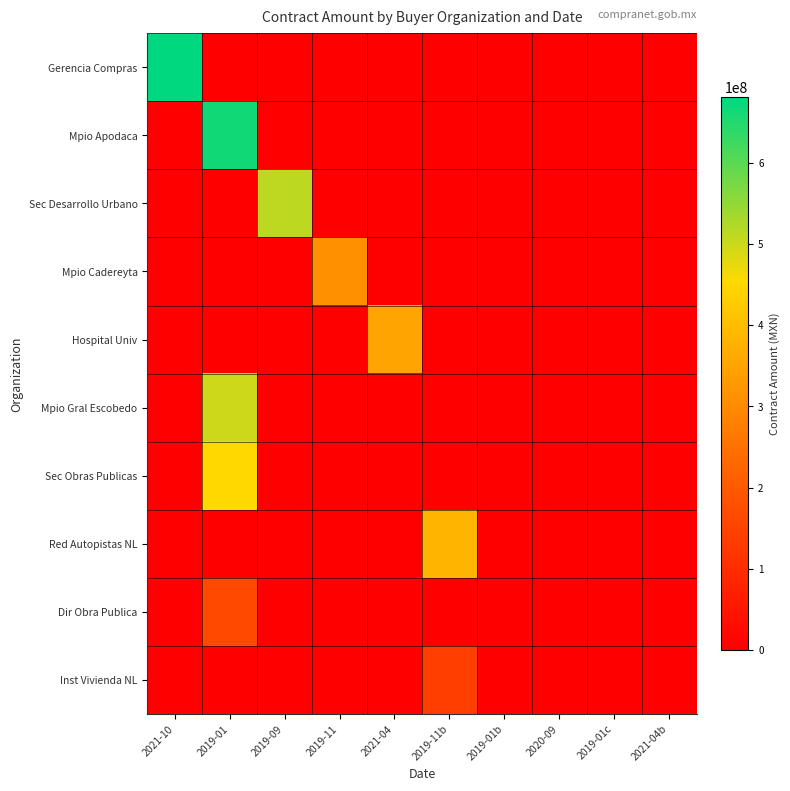

At which category is the sum across all series the highest?

2019-01